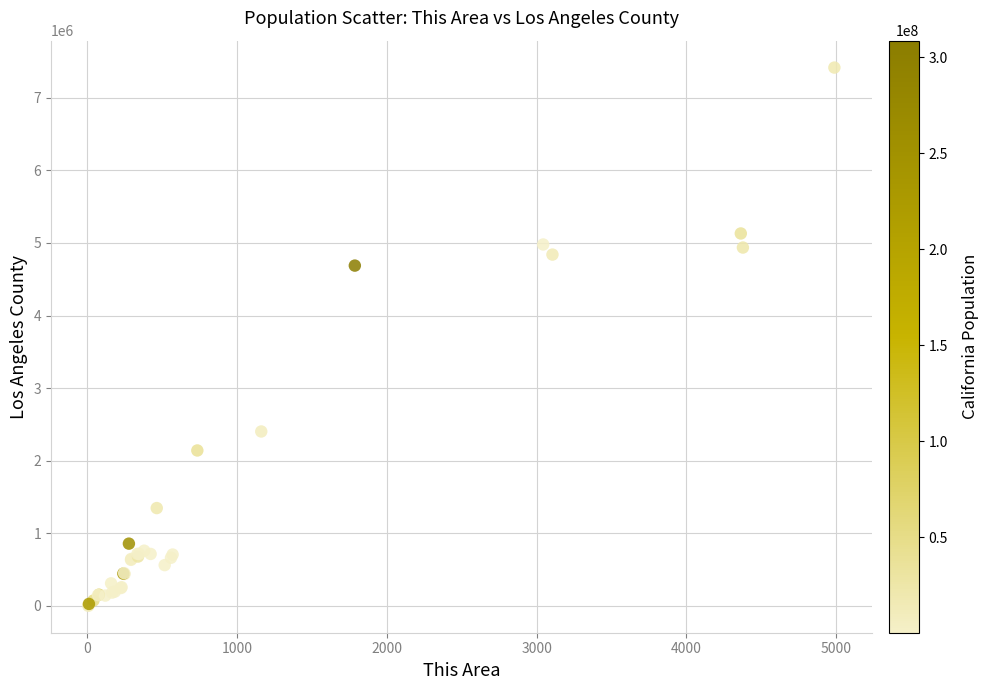

What Y value in the scatter plot is closest to 3708273?

4687889